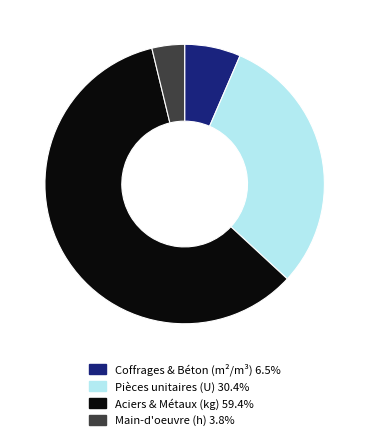

Does any single category account for the majority?

Yes